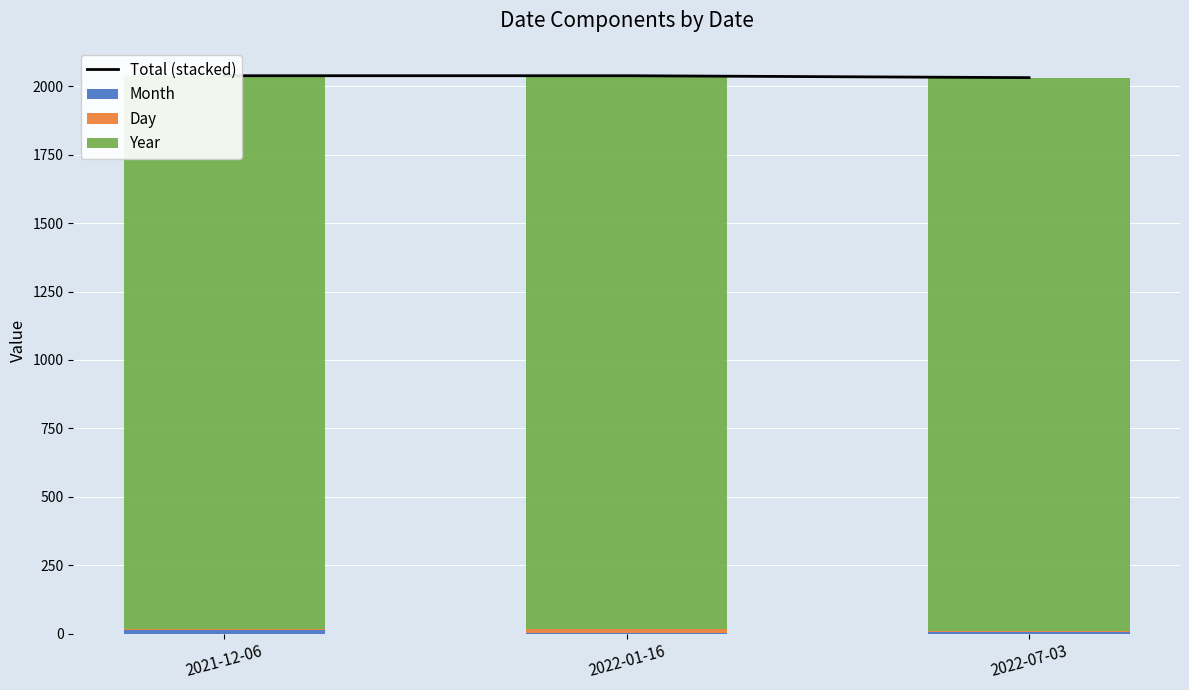

What is the label of the 3rd bar from the right?

2021-12-06